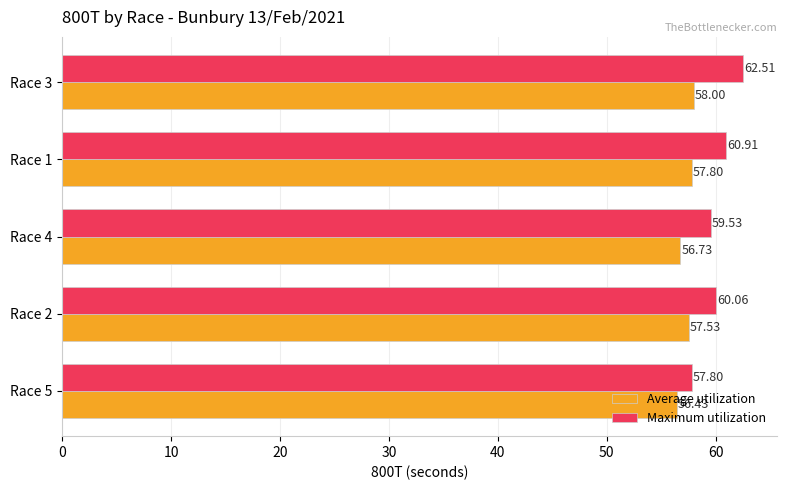

List the series in order of their peak value, lowest first.

Average utilization, Maximum utilization